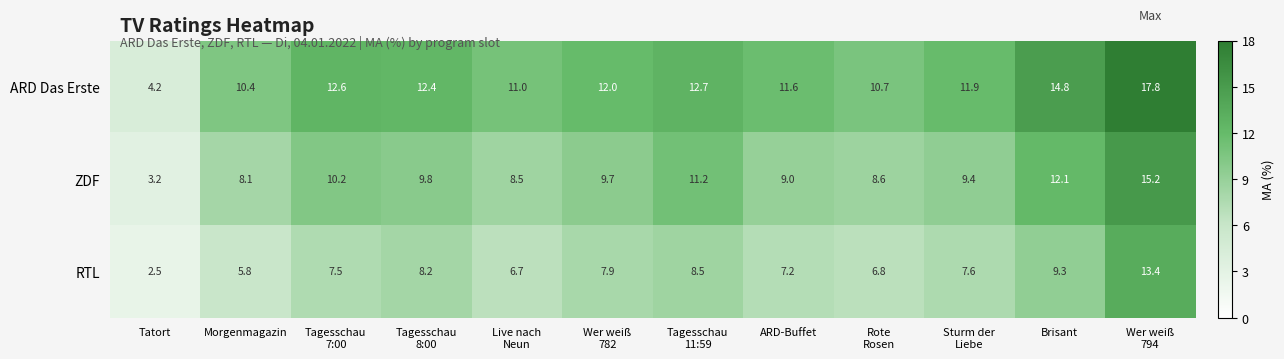

List the series in order of their peak value, lowest first.

RTL, ZDF, ARD Das Erste